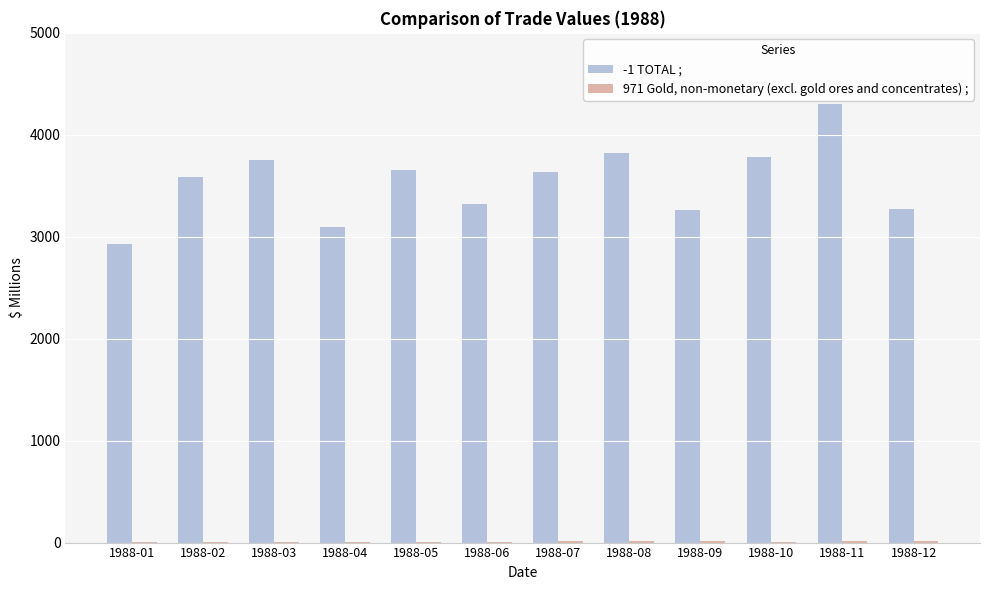

The value of -1 TOTAL ; at 1988-09 is 3261. True or false?

True